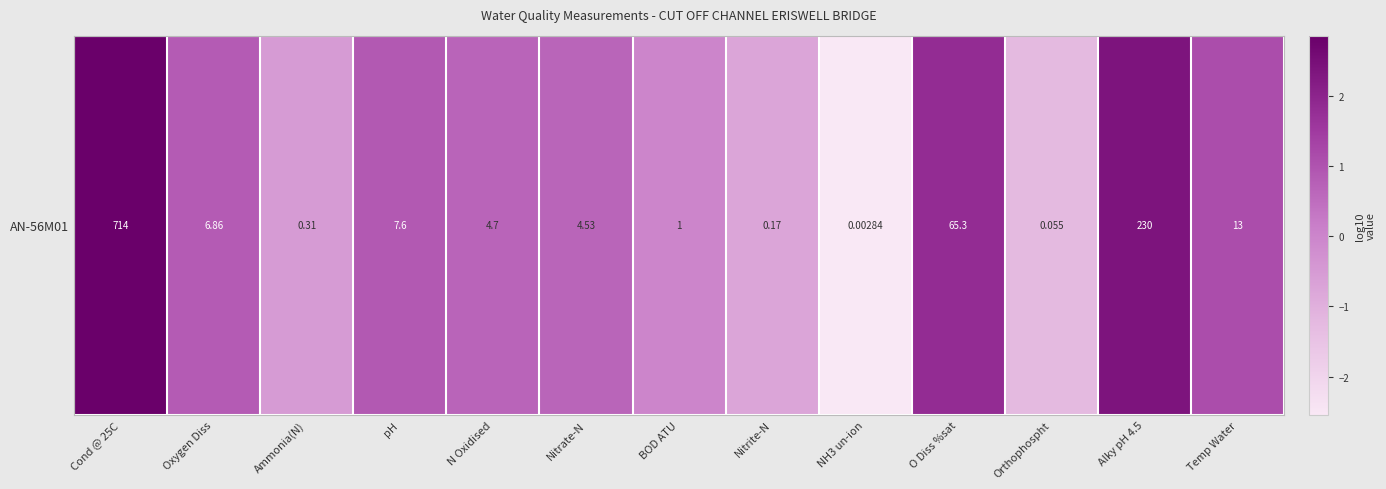

At which category does the chart reach its peak across all series?

Cond @ 25C